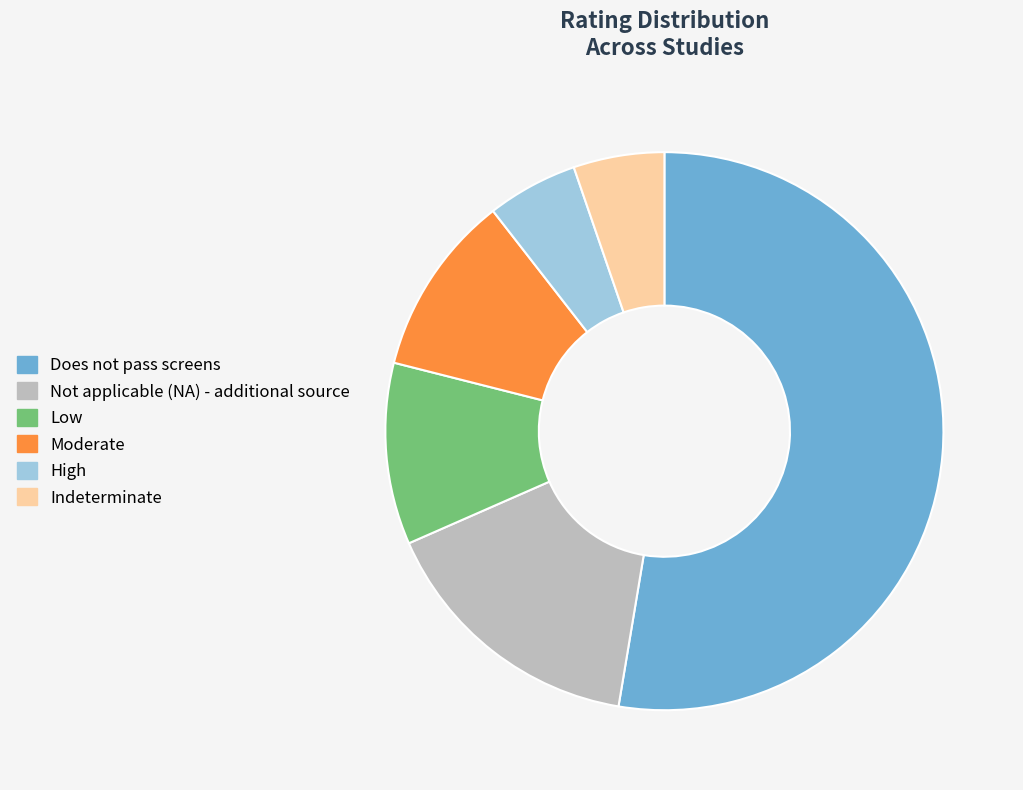

The Moderate slice represents 11% of the pie. True or false?

True